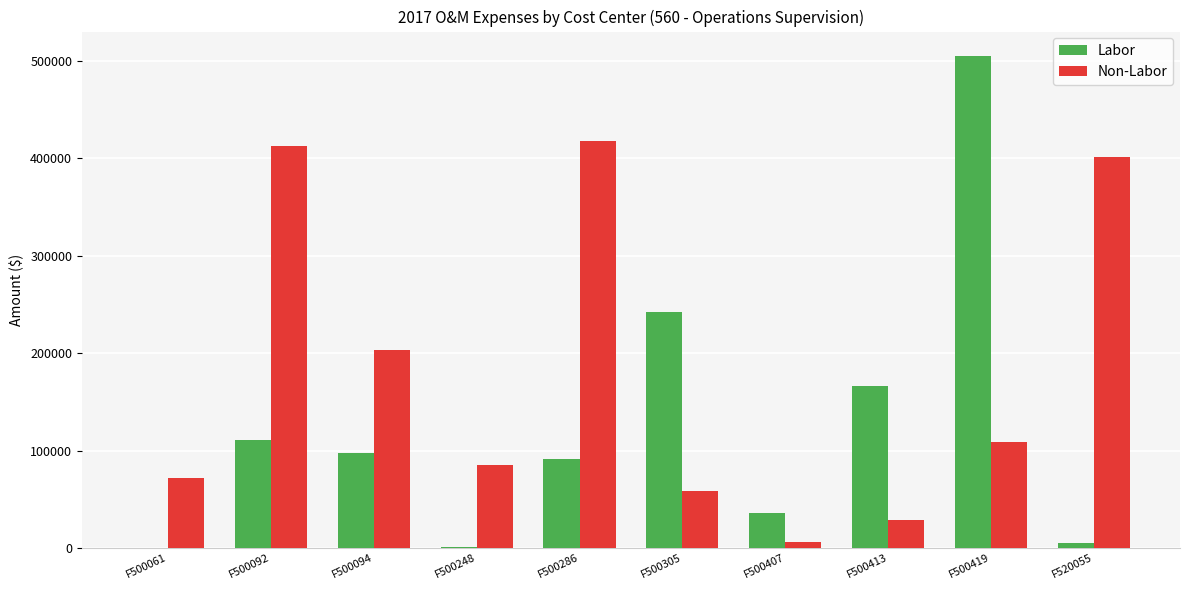

Is the value of Non-Labor at F500419 greater than the value of Labor at F500248?

Yes